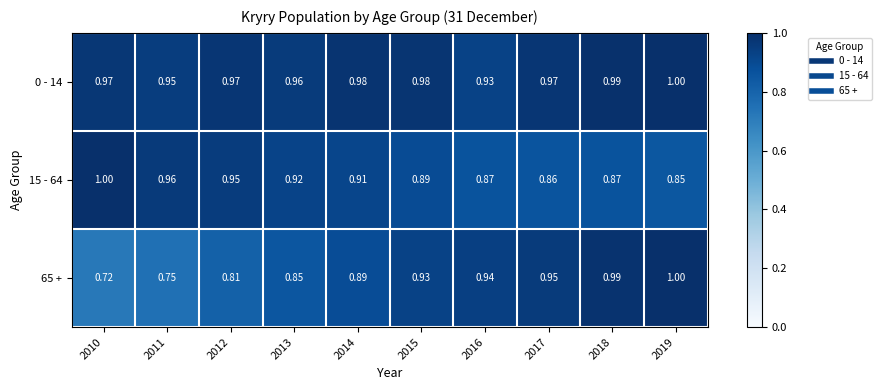

Is the value of 0 - 14 at 2010 greater than the value of 15 - 64 at 2010?

No